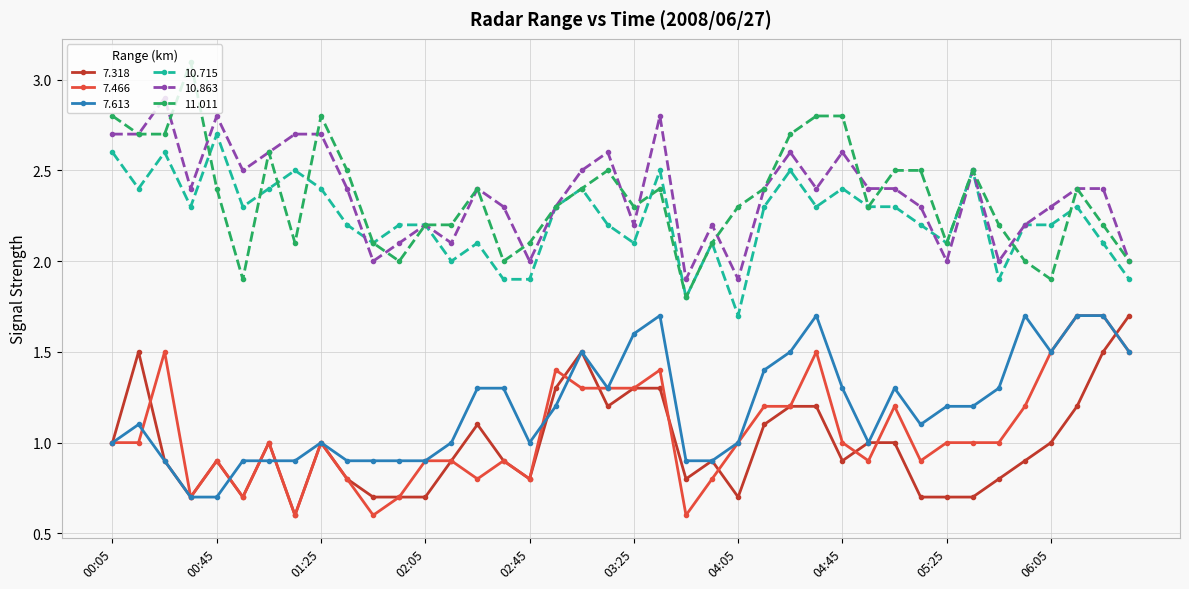

True or false: 10.863 has more than 1 interior local peaks.

True